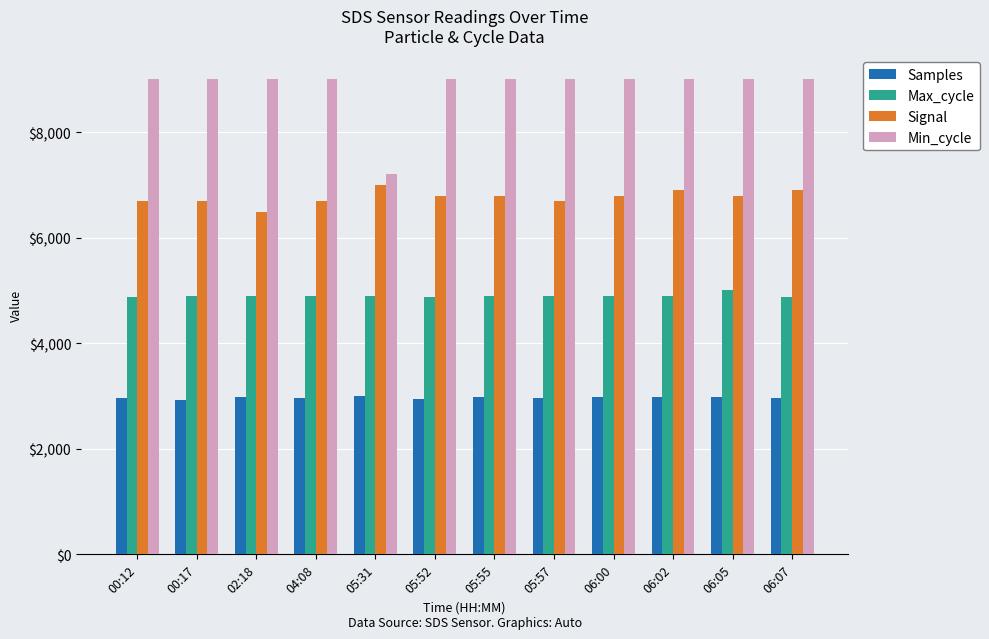

What is the label of the 7th bar from the left?

05:55